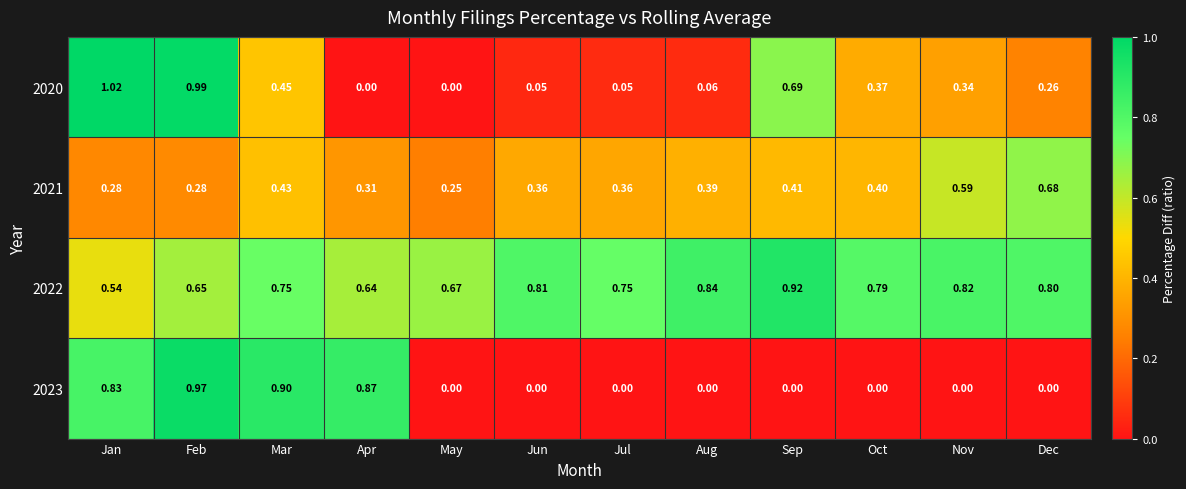

Which category has the highest value in the 2022 series?

Sep